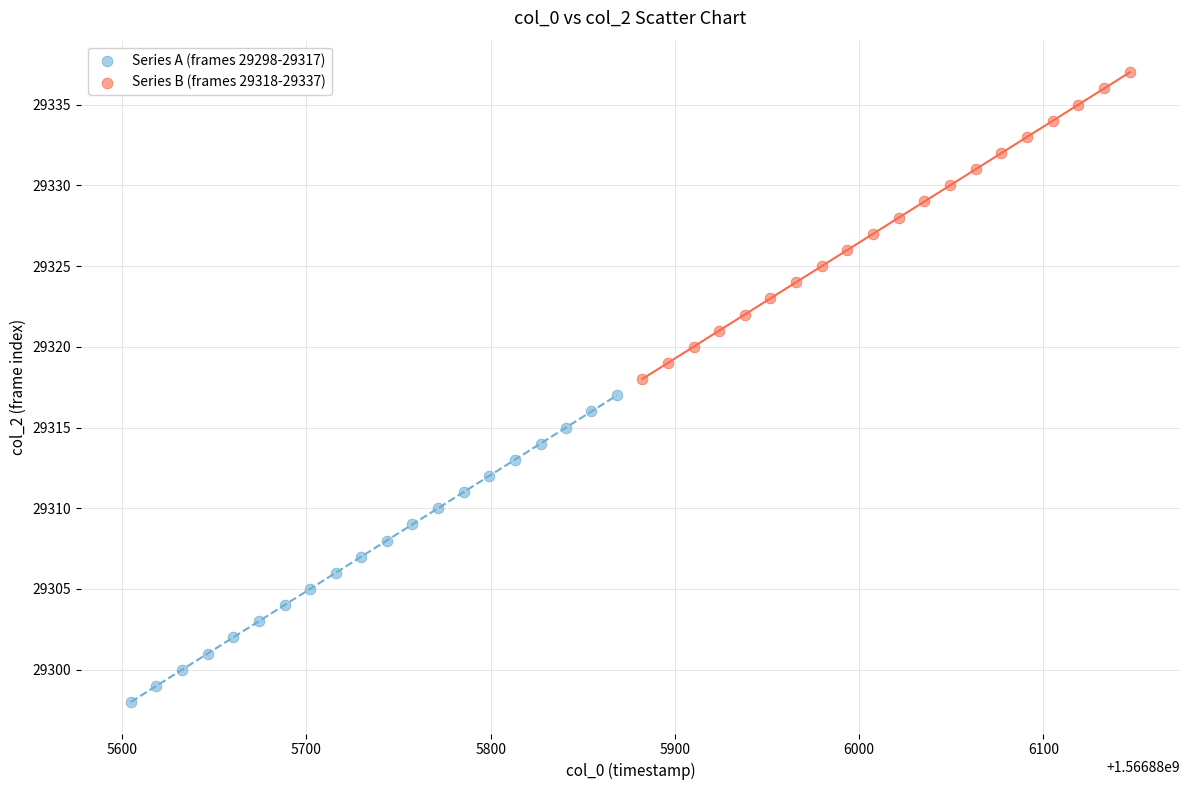

Which series contains the highest Y value?

Series B (frames 29318-29337)